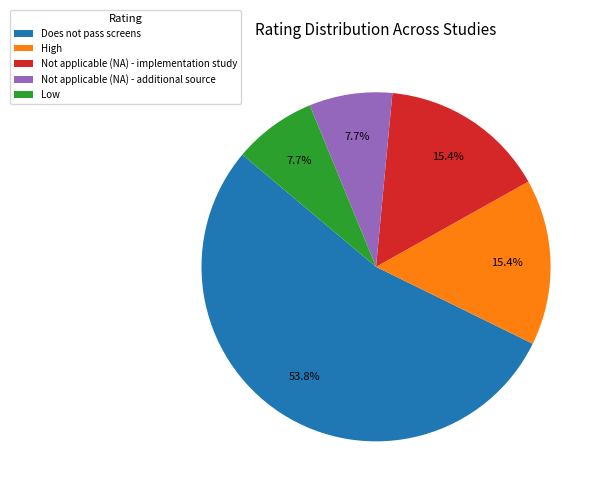

What is the majority slice?

Does not pass screens